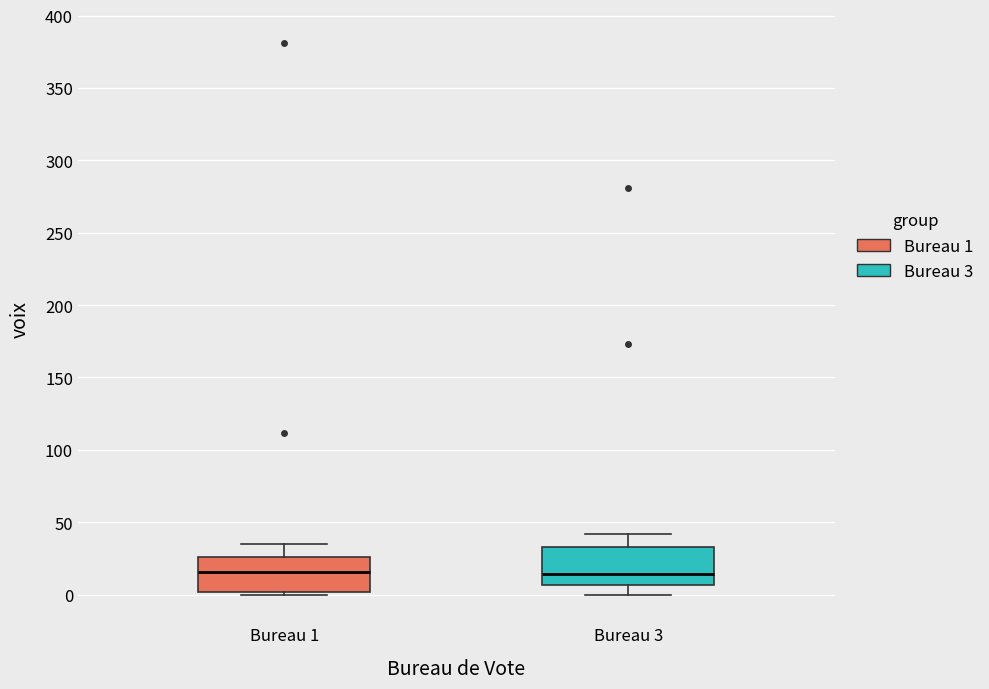

Reading left to right, transcribe this box plot: for each box, give where its median line is, the range the box spans, and where its two whiskers end, as read against the y-axis. The values are not printed on the chart, so give them approximately, as read against the axis.

Bureau 1: median 15, box 0 to 25, whiskers 0 (just below the box's lower edge) to 35
Bureau 3: median 15, box 5 to 35, whiskers 0 to 40